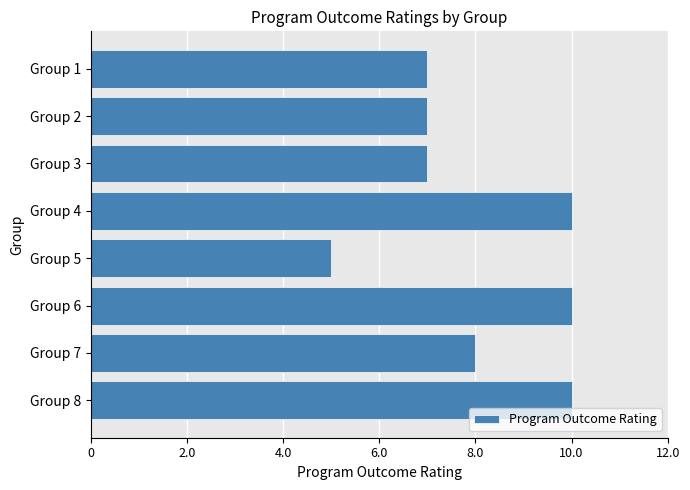

Is it true that the value at Group 4 is 10?

True